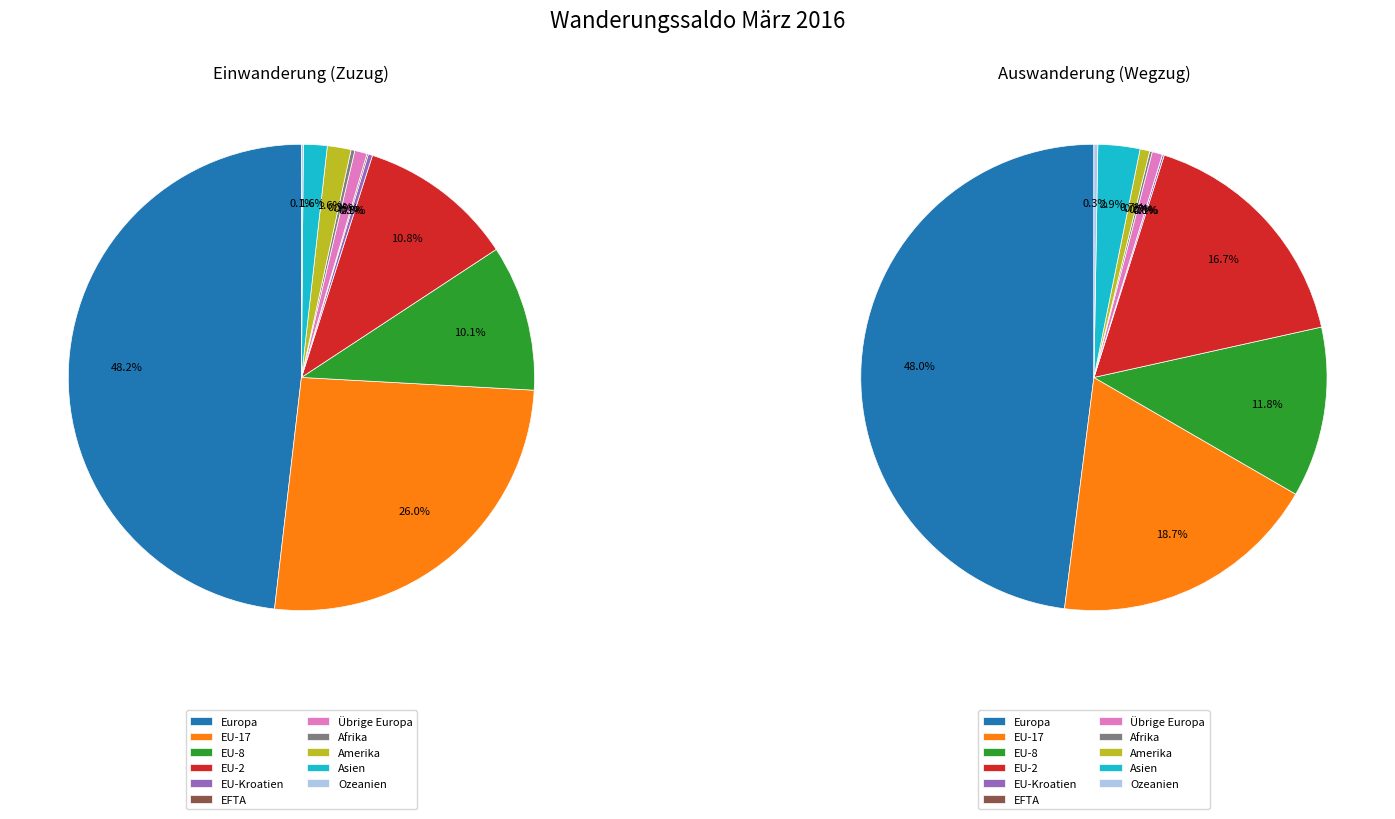

Do Amerika and EU-8 together represent more than half of the pie?

No